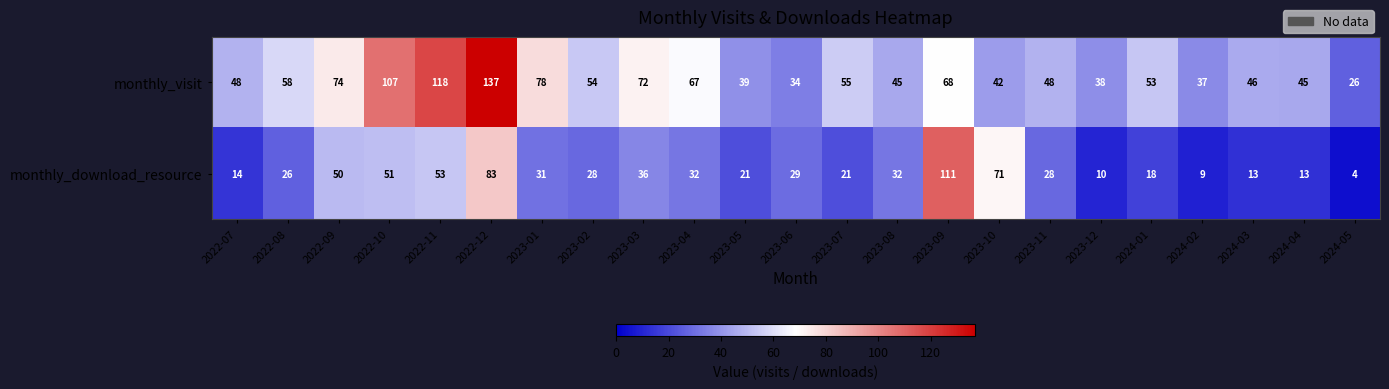

List the series in order of their overall mean, lowest first.

monthly_download_resource, monthly_visit